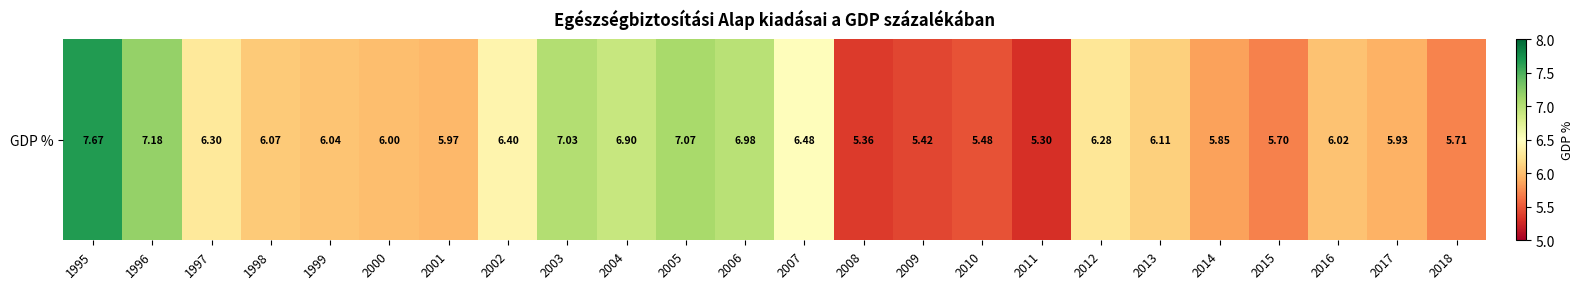

What is the difference between the maximum and minimum values?

2.4